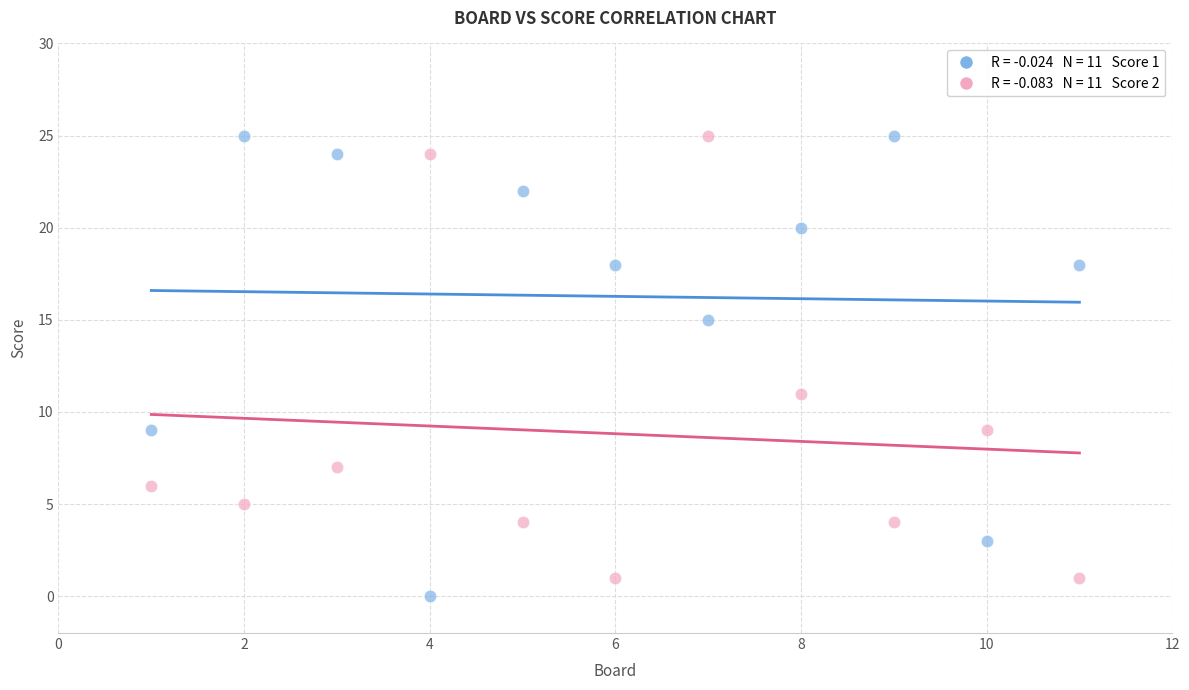

Across all data points, what is the range of Y values (max minus min)?

25